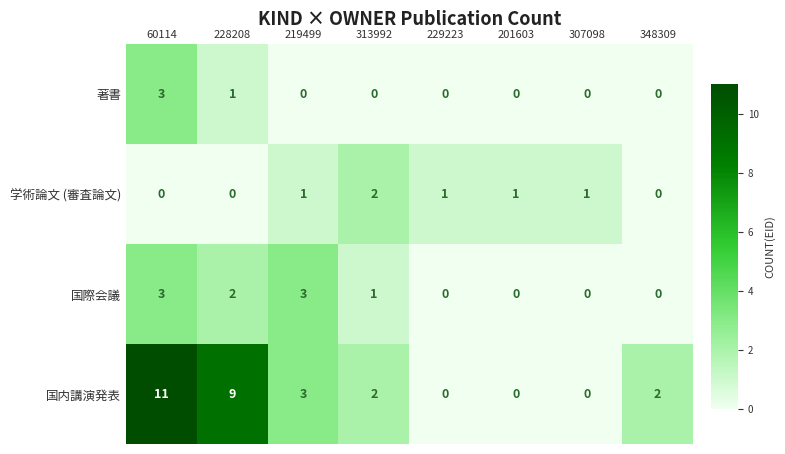

Which series has the largest total across all categories?

国内講演発表